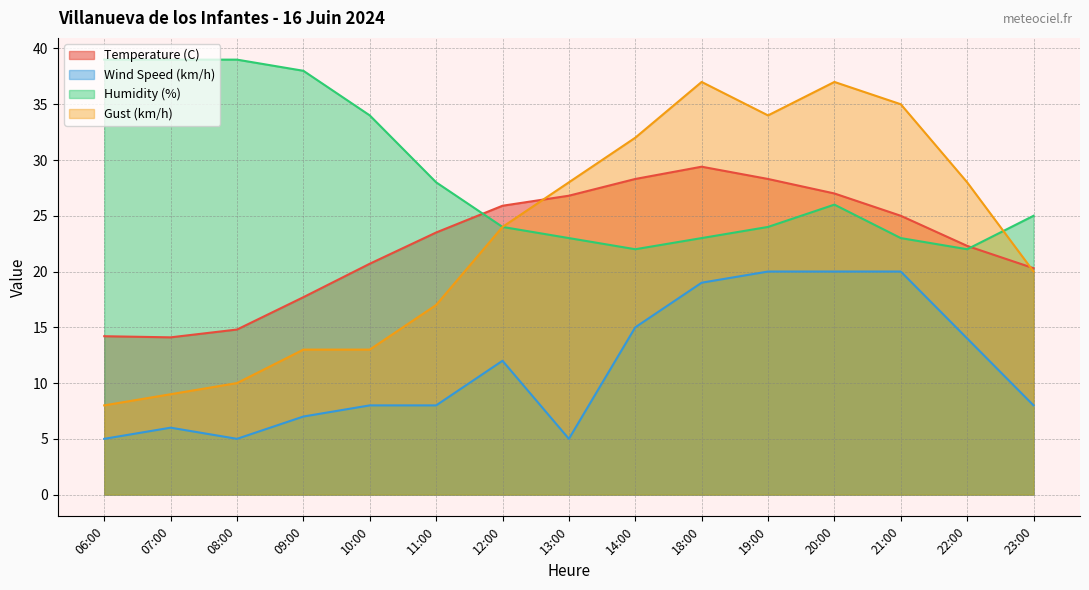

At which category is the sum across all series the highest?

20:00